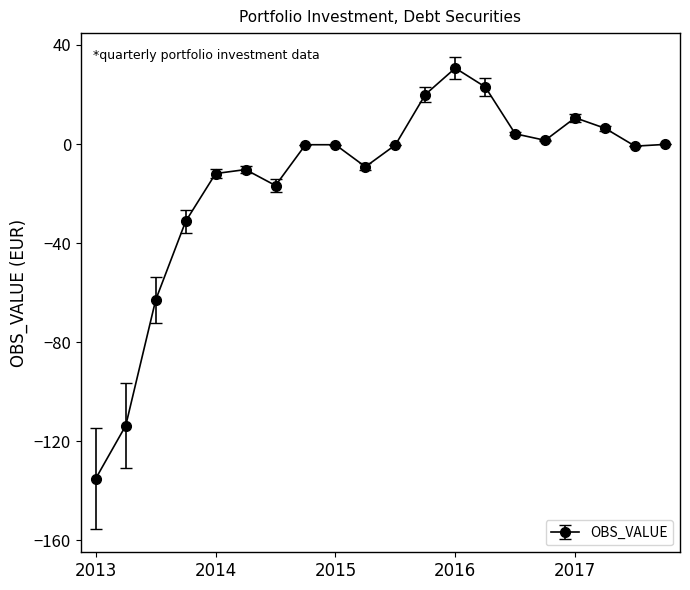

What is the sum of all values?

-296.5